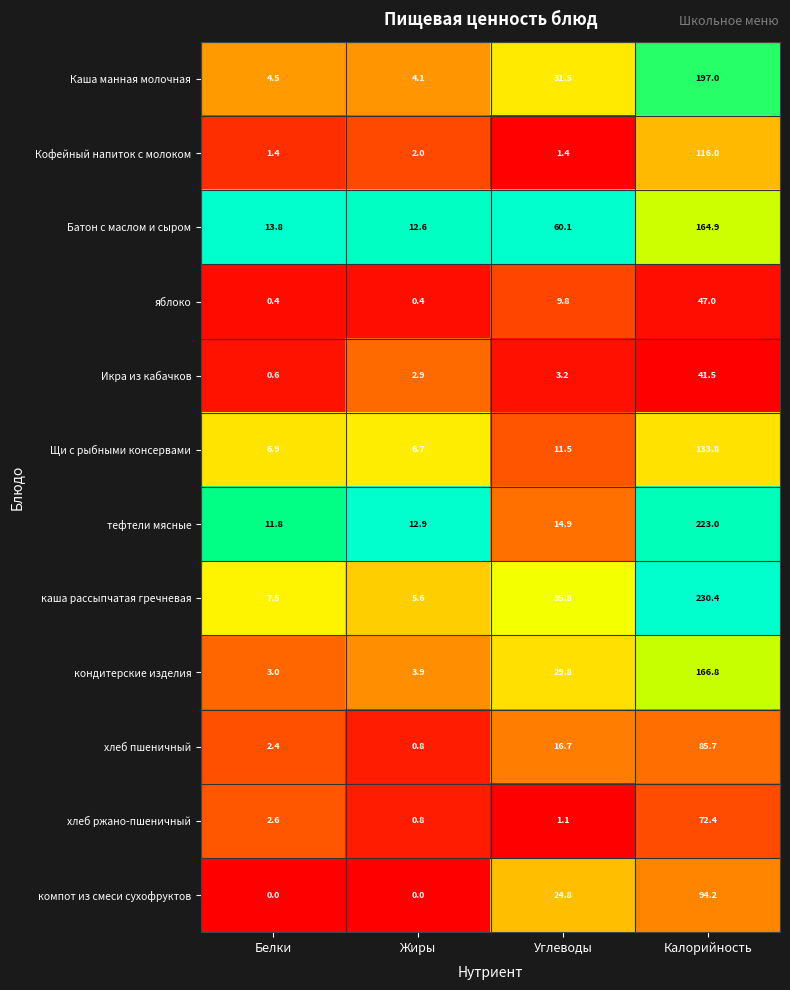

How many distinct data groups are displayed?

12